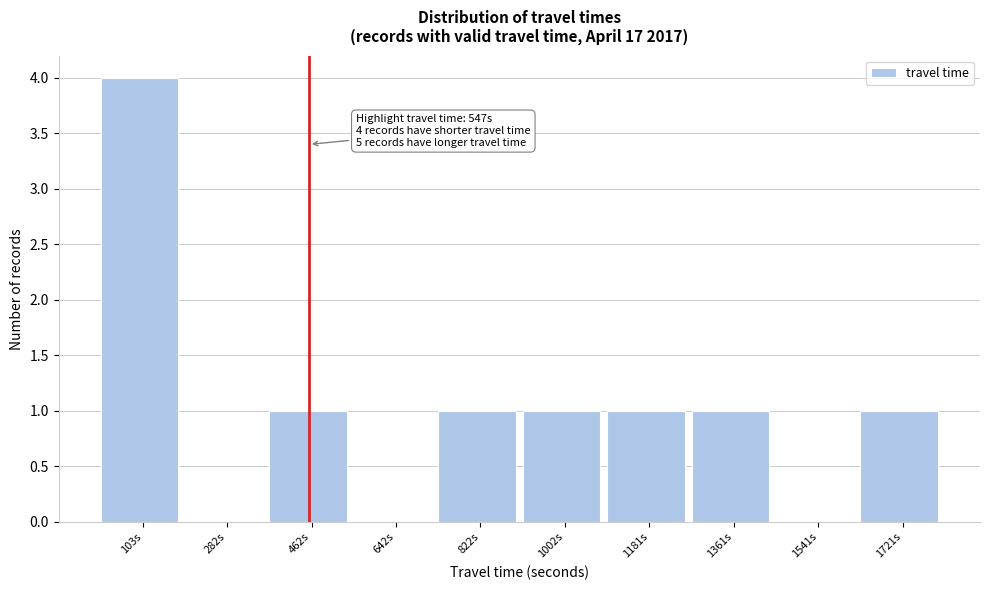

Reading left to right, list all the values displayed in this chart.

103s=4	282s=0	462s=1	642s=0	822s=1	1002s=1	1181s=1	1361s=1	1541s=0	1721s=1